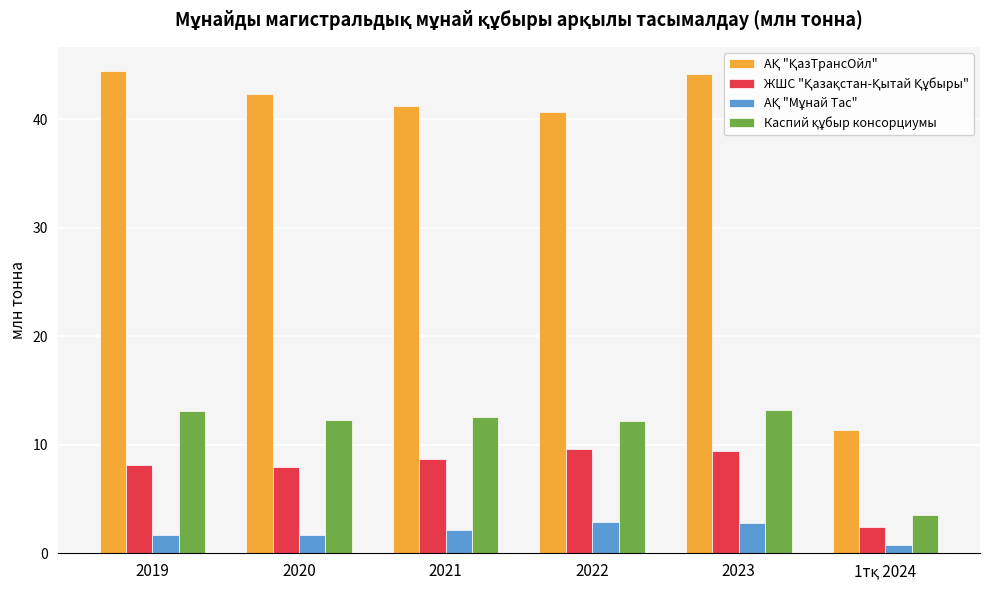

What is the total value across all series at 2022?

65.3